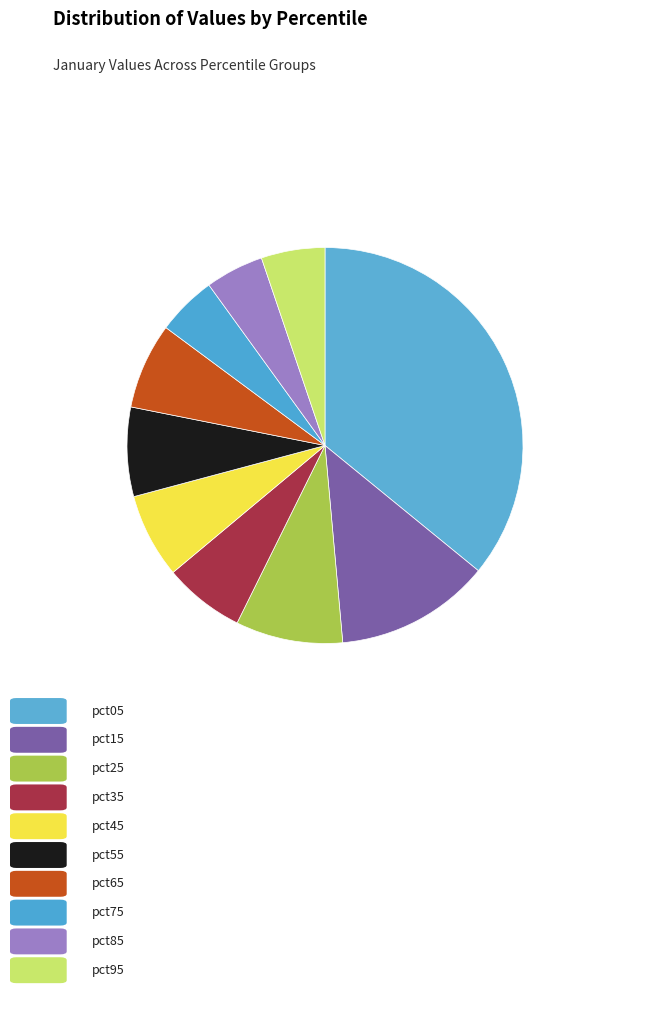

How many segments does this pie chart have?

10